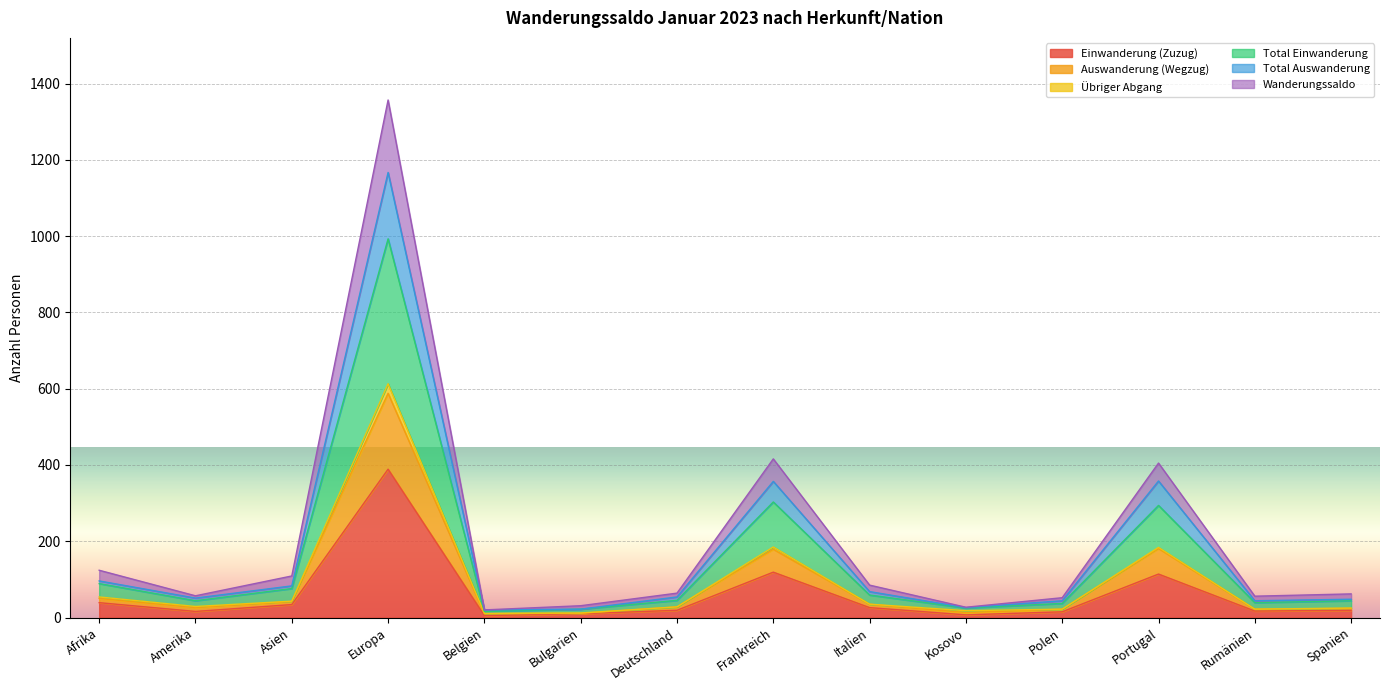

True or false: Einwanderung (Zuzug) and Total Auswanderung intersect in this chart.

False